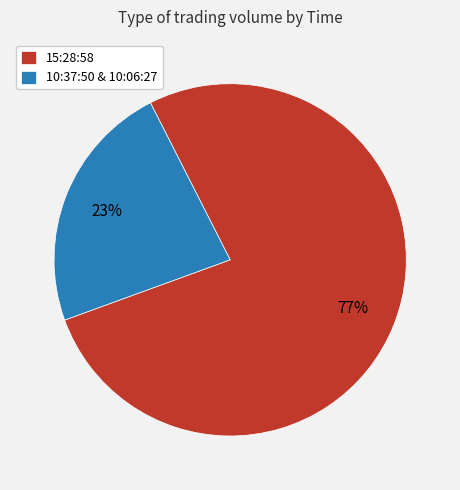

The 15:28:58 slice represents 77% of the pie. True or false?

True